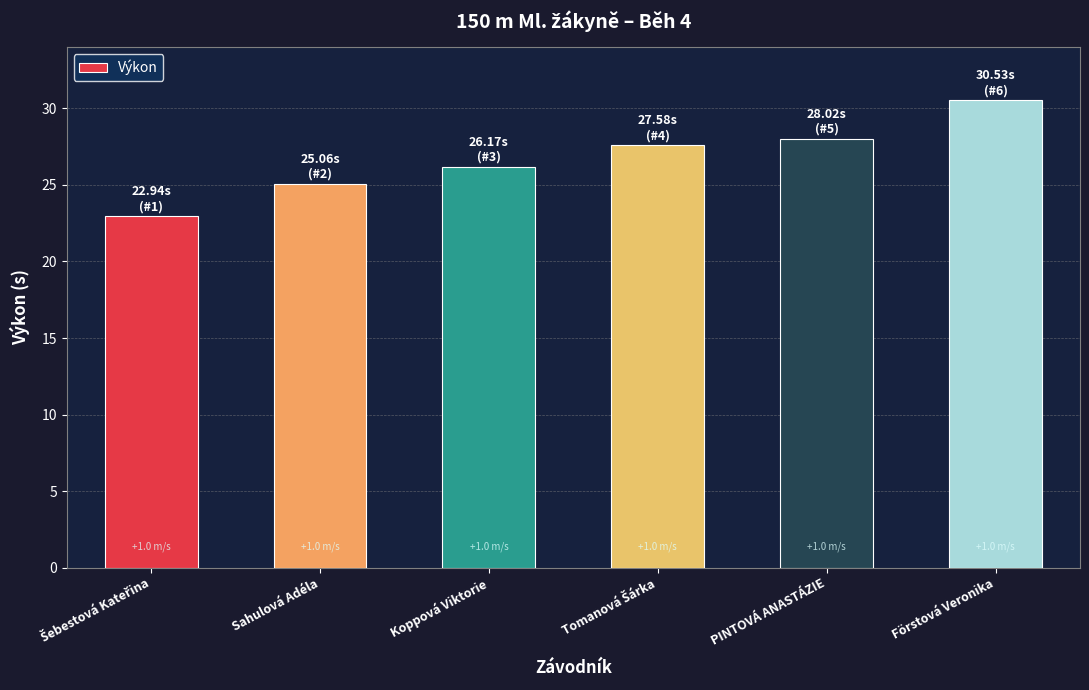

What is the change in value from Sahulová Adéla to Förstová Veronika?

+5.5